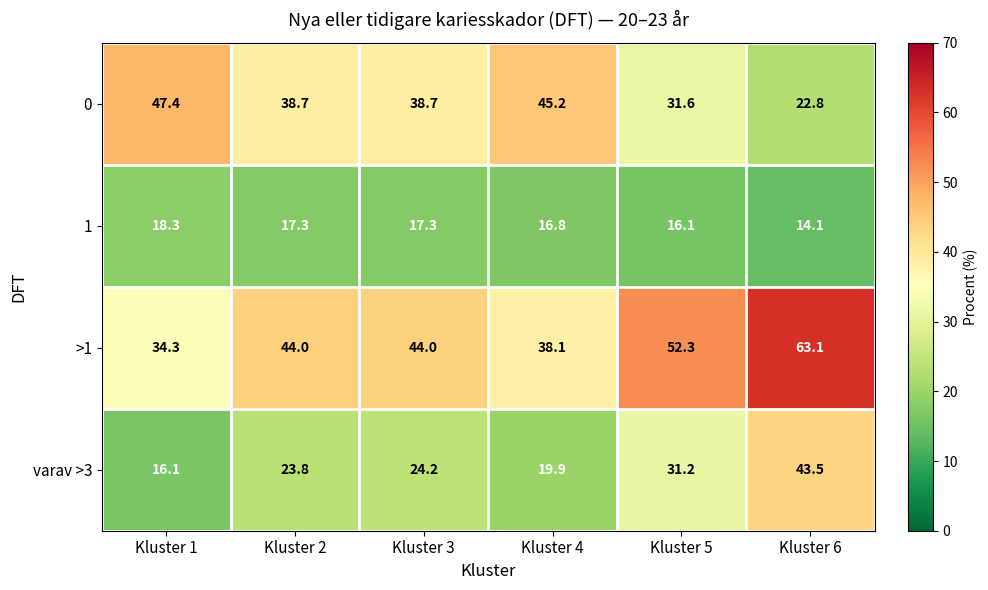

Which category has the highest value in the varav >3 series?

Kluster 6